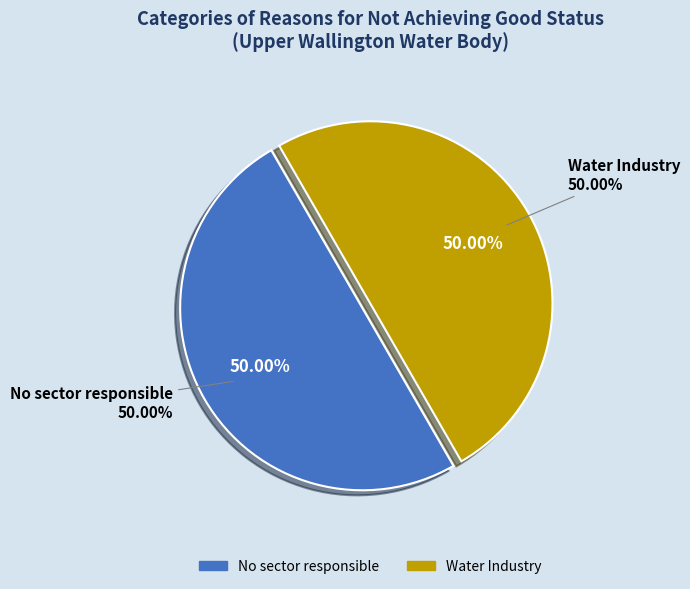

What is the largest slice in the pie chart?

No sector responsible